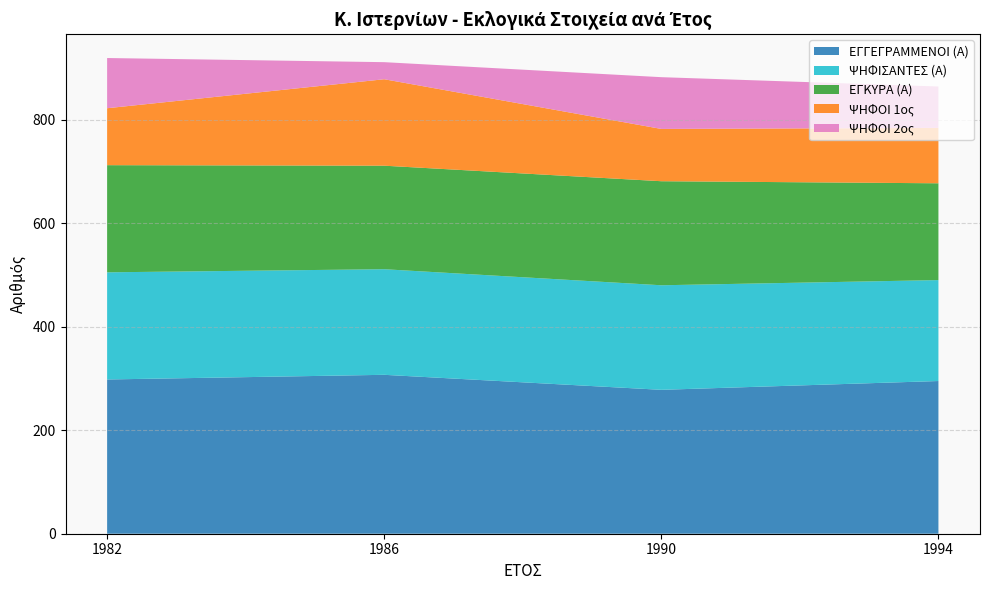

Reading left to right, list all the values displayed in this chart.

ΕΓΓΕΓΡΑΜΜΕΝΟΙ (Α): 1982=298	1986=307	1990=278	1994=295
ΨΗΦΙΣΑΝΤΕΣ (Α): 1982=207	1986=204	1990=202	1994=195
ΕΓΚΥΡΑ (Α): 1982=207	1986=200	1990=201	1994=187
ΨΗΦΟΙ 1ος: 1982=110	1986=167	1990=101	1994=107
ΨΗΦΟΙ 2ος: 1982=97	1986=33	1990=100	1994=80